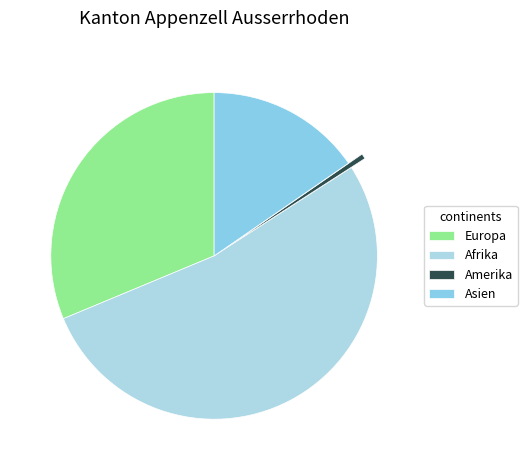

Is there a majority slice in this chart?

Yes